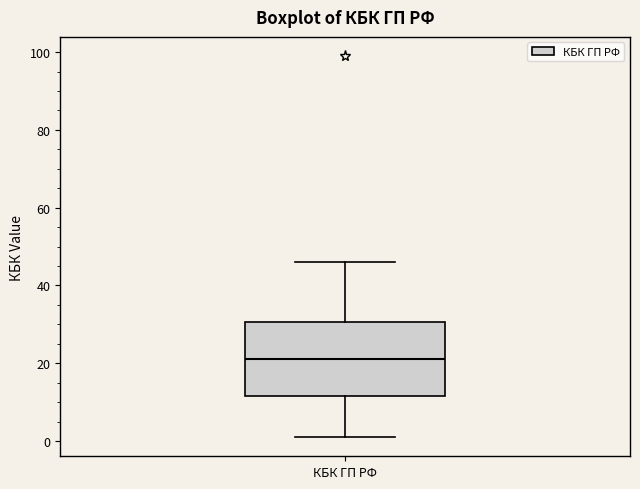

Where does the median line of the box for КБК ГП РФ sit on the y-axis? The values are not printed on the chart, so give them approximately, as read against the axis.

22